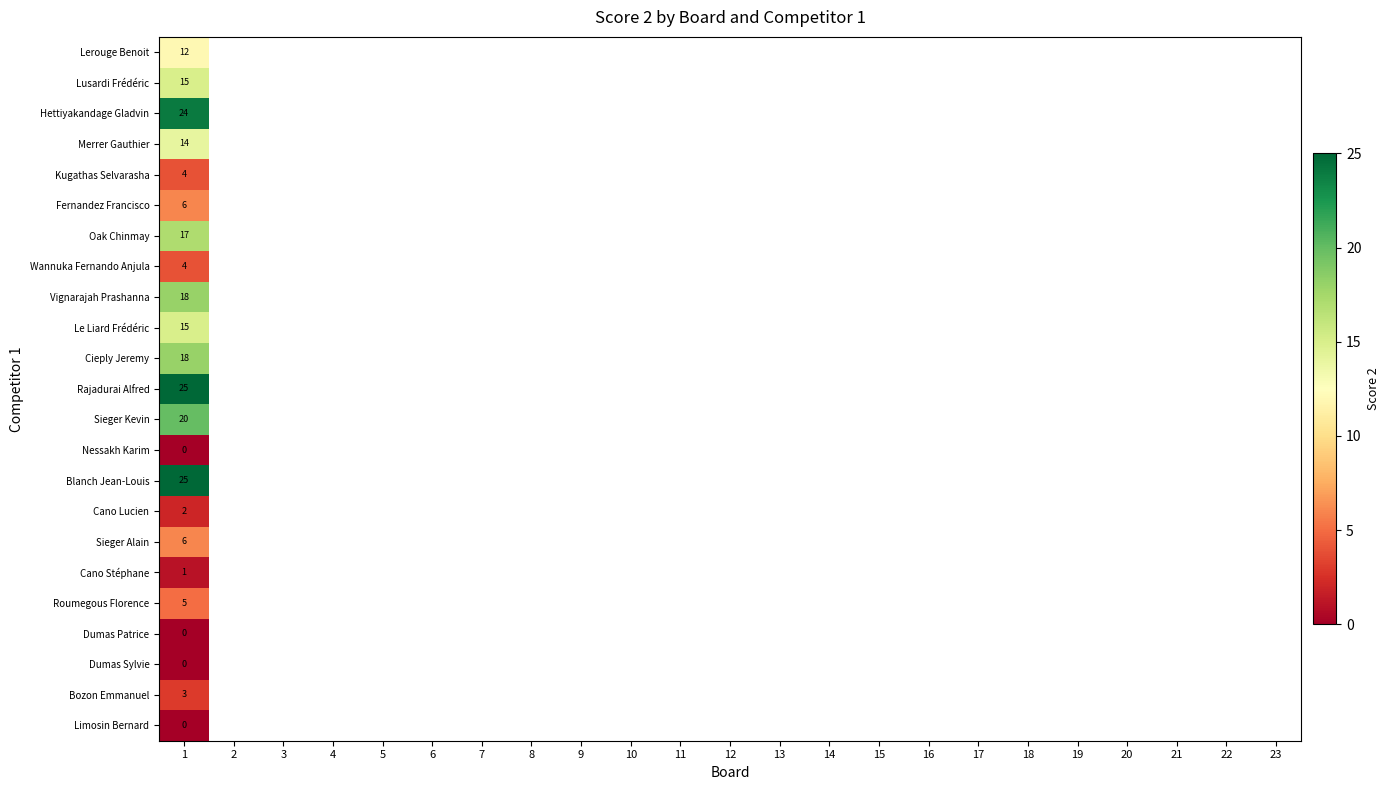

At how many categories does at least one series exceed 22?

1